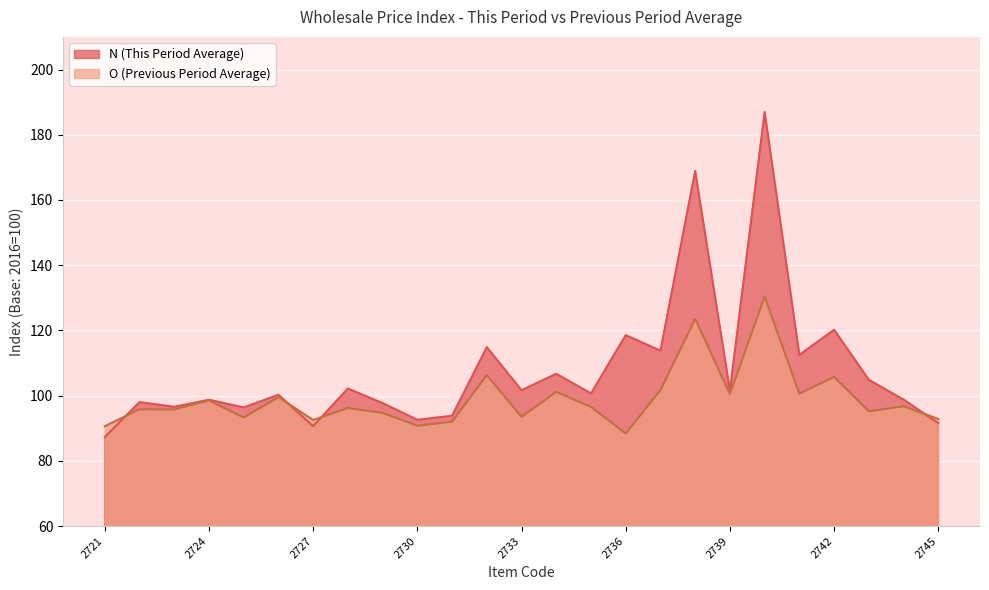

How many lines are shown in the chart?

2